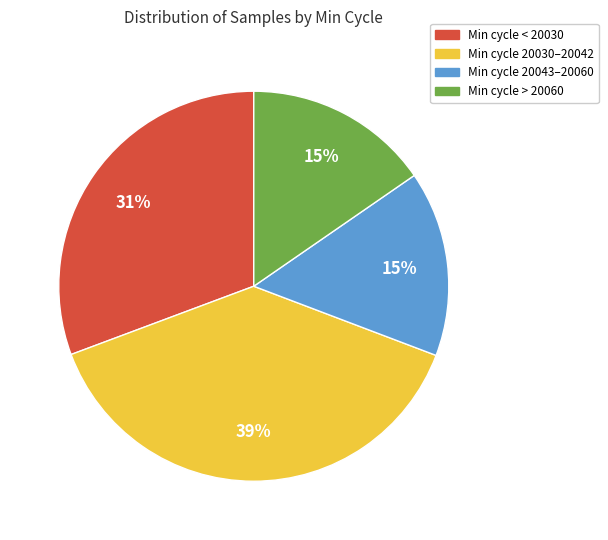

Count the number of slices in the pie.

4